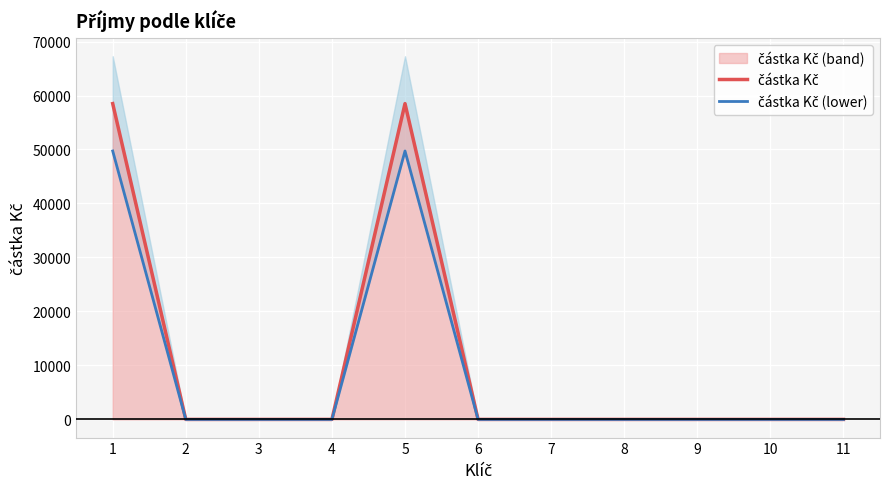

True or false: částka Kč (lower) has a value of 28295 at 2.

False